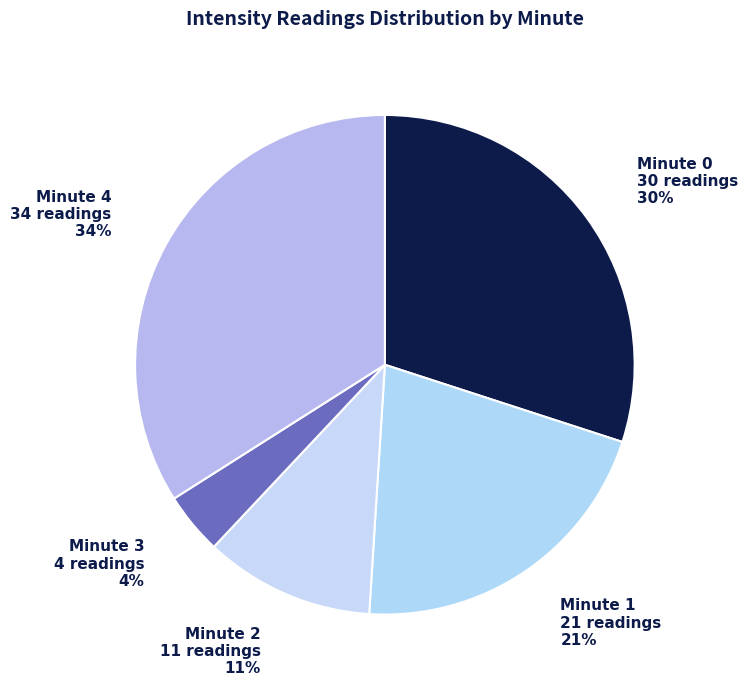

What is the largest slice in the pie chart?

Minute 4